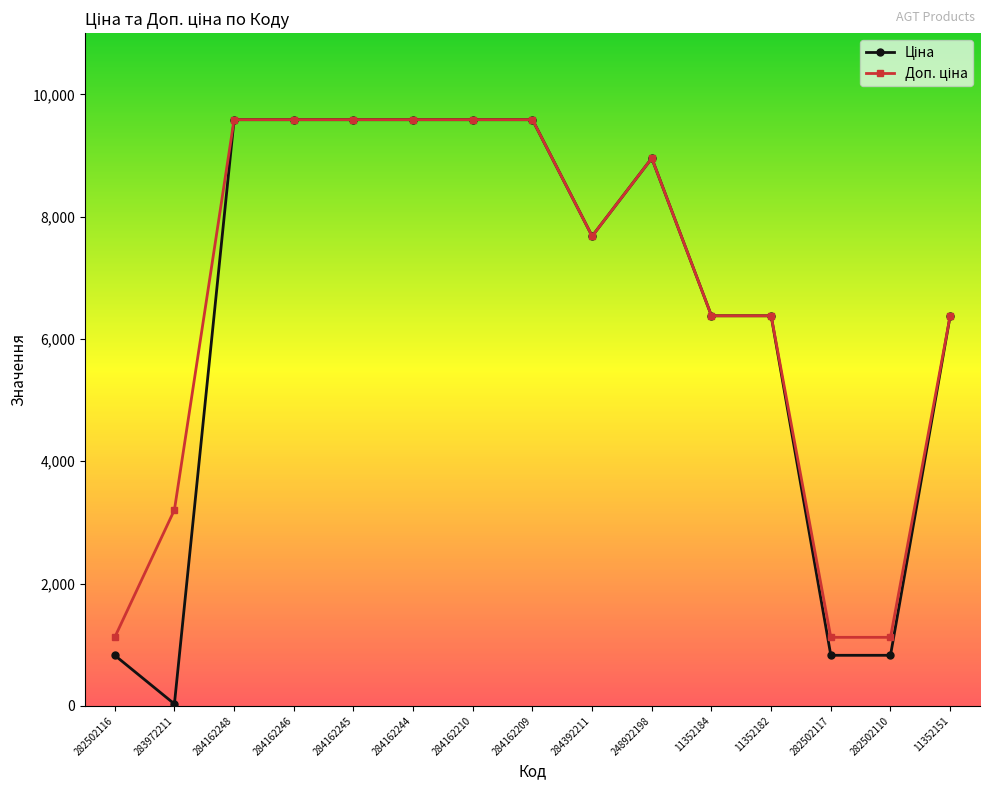

What is the maximum value shown in the chart?

9585.4